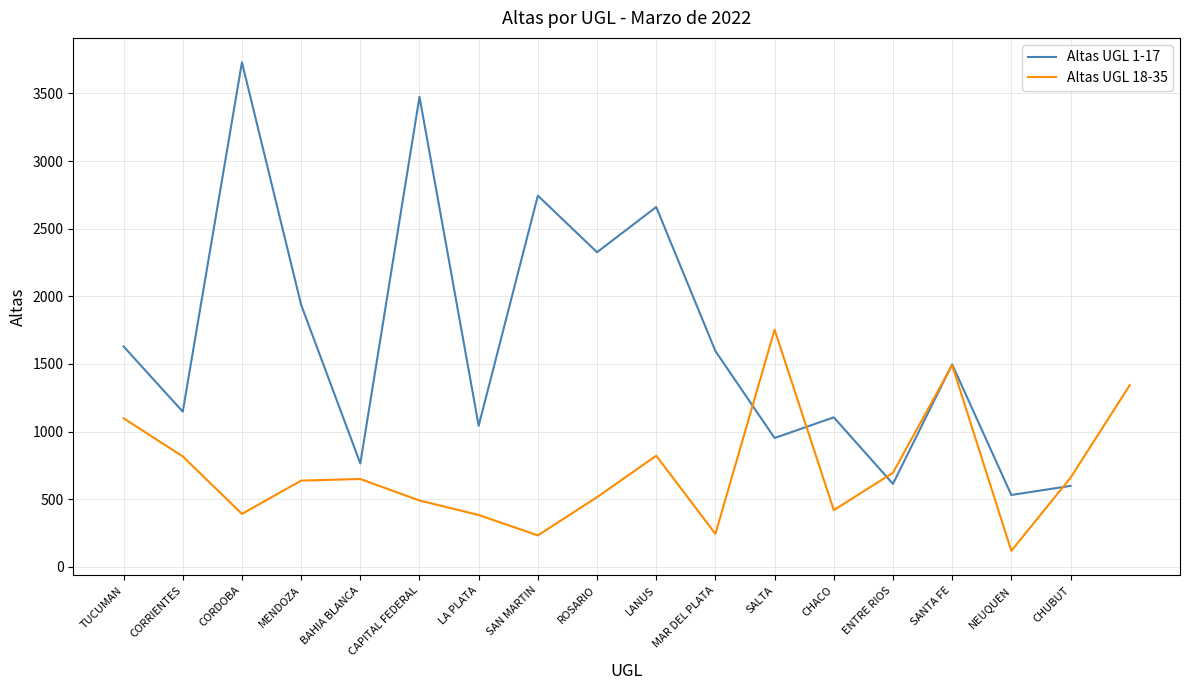

Which category has the highest value in the Altas UGL 1-17 series?

CORDOBA